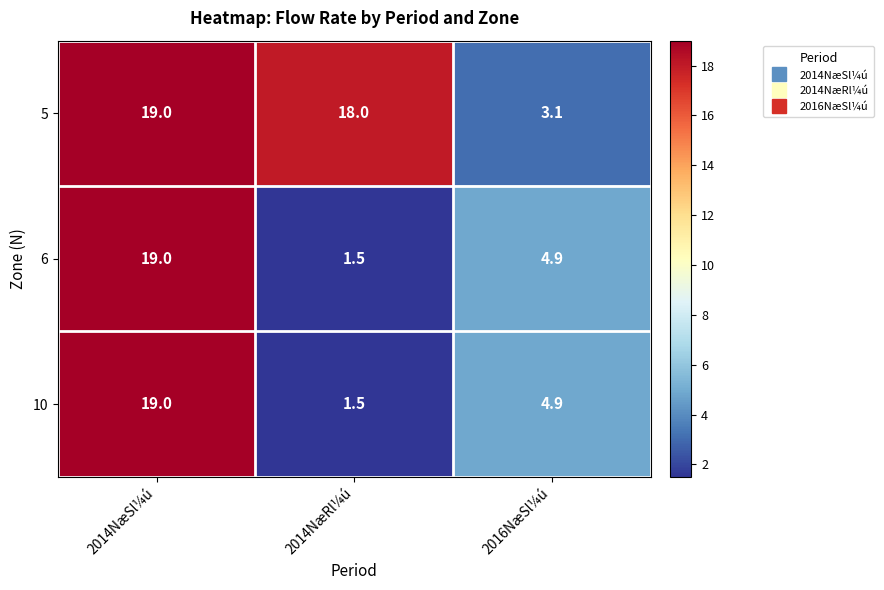

What is the spread (max minus min) of values at 2016NæSl¼ú?

1.8